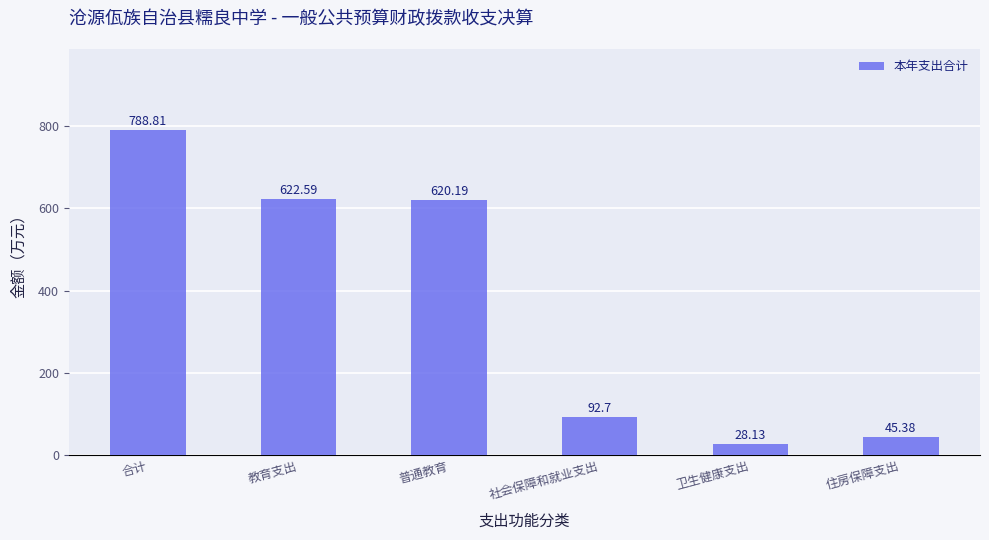

Between 社会保障和就业支出 and 教育支出, which is larger?

教育支出